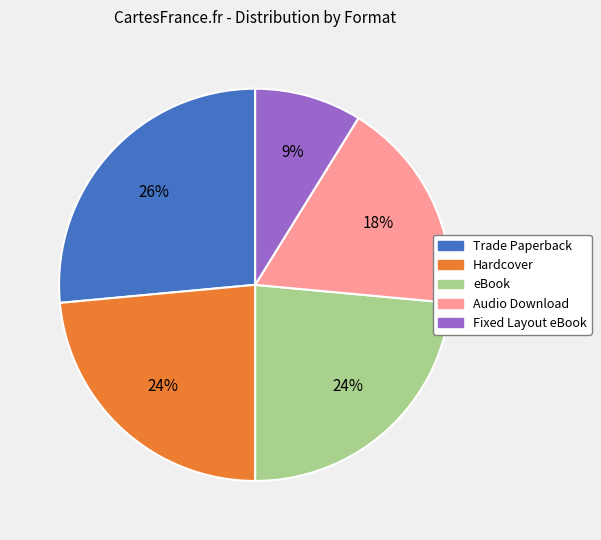

Combined, do Trade Paperback and Fixed Layout eBook account for over 50%?

No